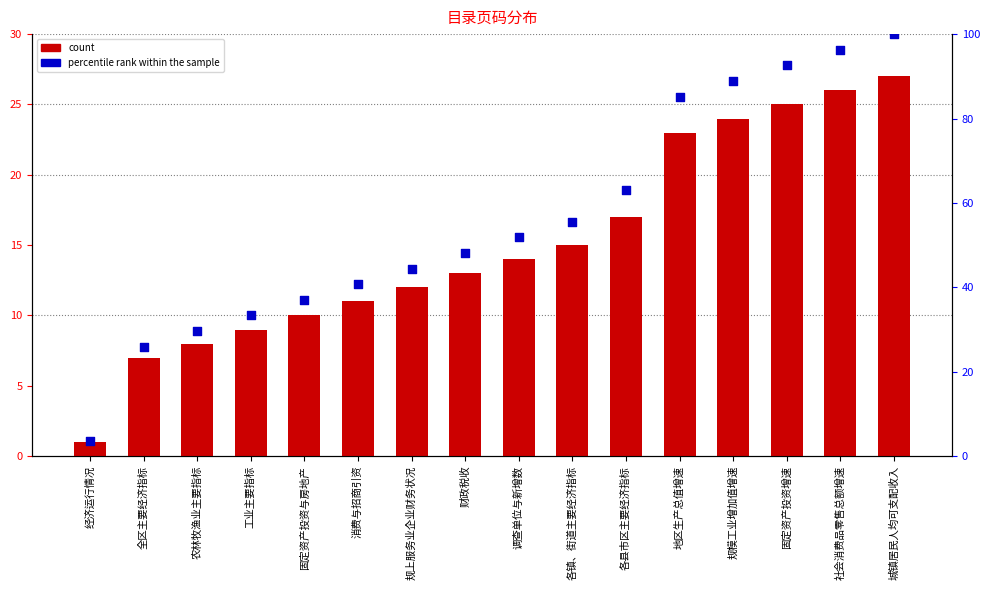

Which series reaches the maximum Y coordinate?

percentile rank within the sample